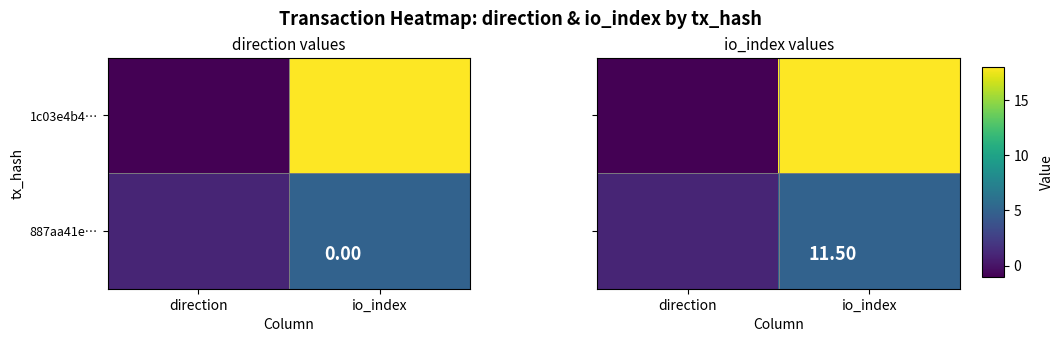

Rank the categories by 887aa41e… value from highest to lowest.

io_index, direction